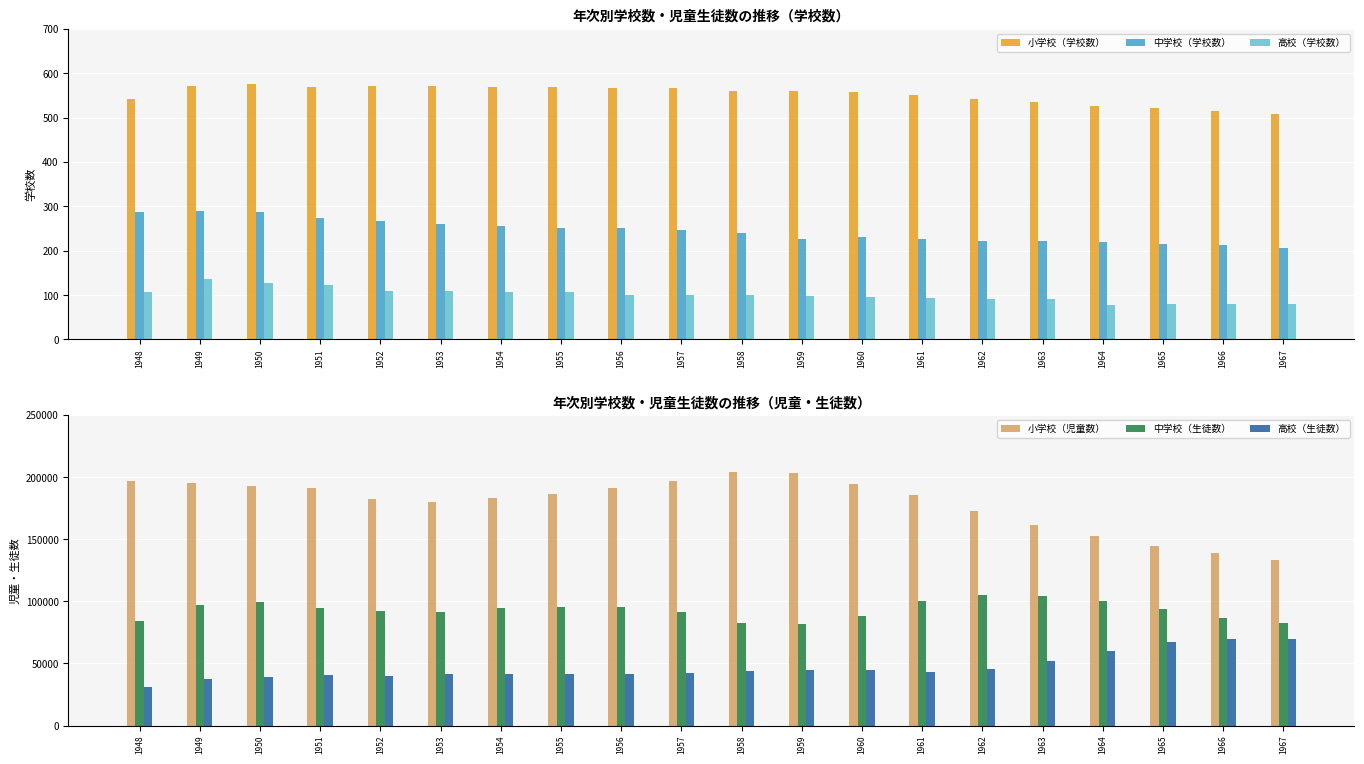

Where is 小学校（児童数） nearest to the value 168370?

1962